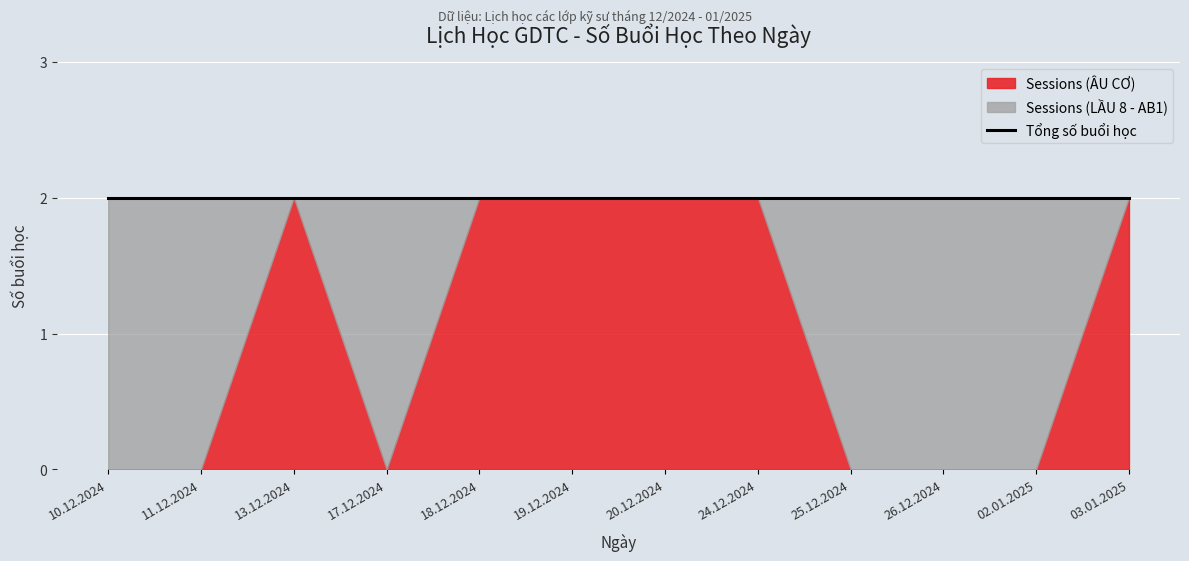

At 02.01.2025, list the series in order from smallest to largest.

Sessions (ÂU CƠ), Sessions (LẦU 8 - AB1)